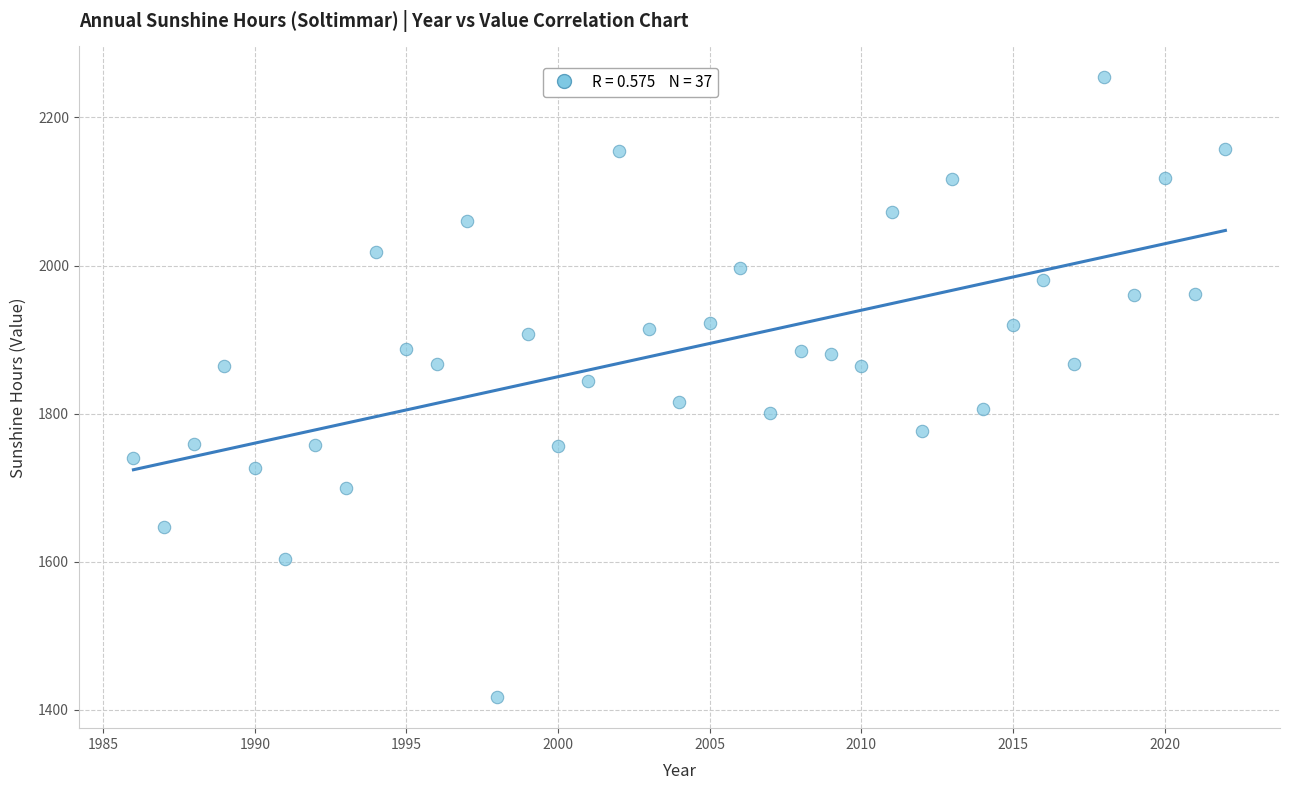

What is the range of X values (max minus min)?

36